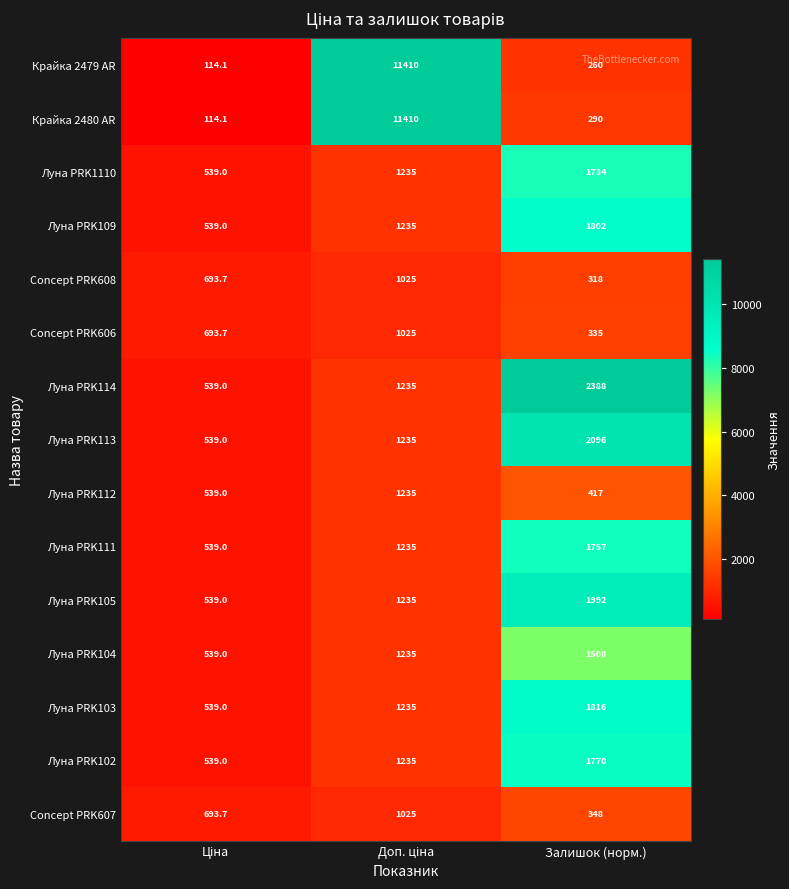

Rank the series at Залишок (норм.) from highest to lowest value.

Луна PRK114, Луна PRK113, Луна PRK105, Луна PRK103, Луна PRK109, Луна PRK102, Луна PRK111, Луна PRK1110, Луна PRK104, Луна PRK112, Concept PRK607, Concept PRK606, Concept PRK608, Крайка 2480 AR, Крайка 2479 AR